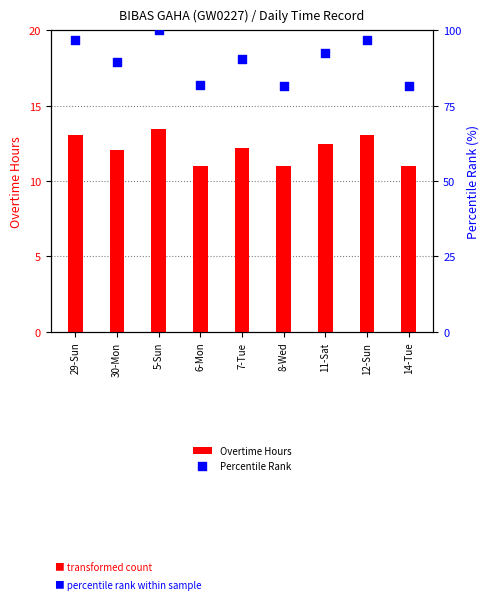

Which series reaches the minimum Y coordinate?

Overtime Hours